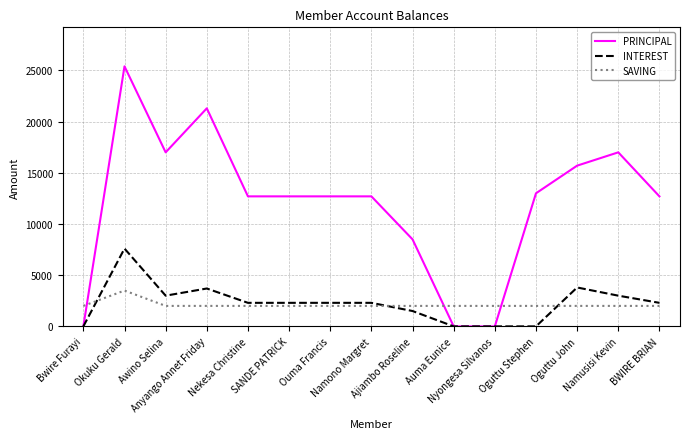

Rank the series by their maximum value, from lowest to highest.

SAVING, INTEREST, PRINCIPAL